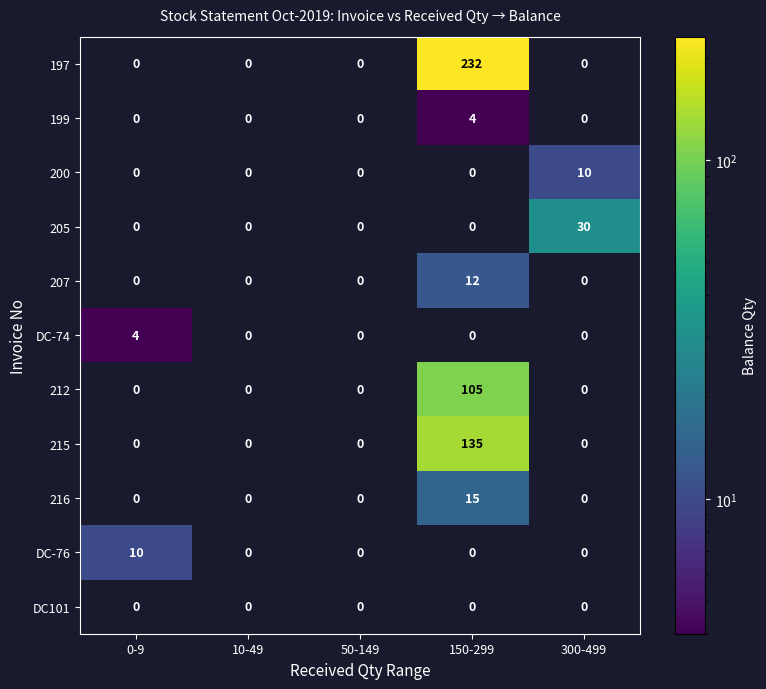

What is the average value of the 215 series?

27